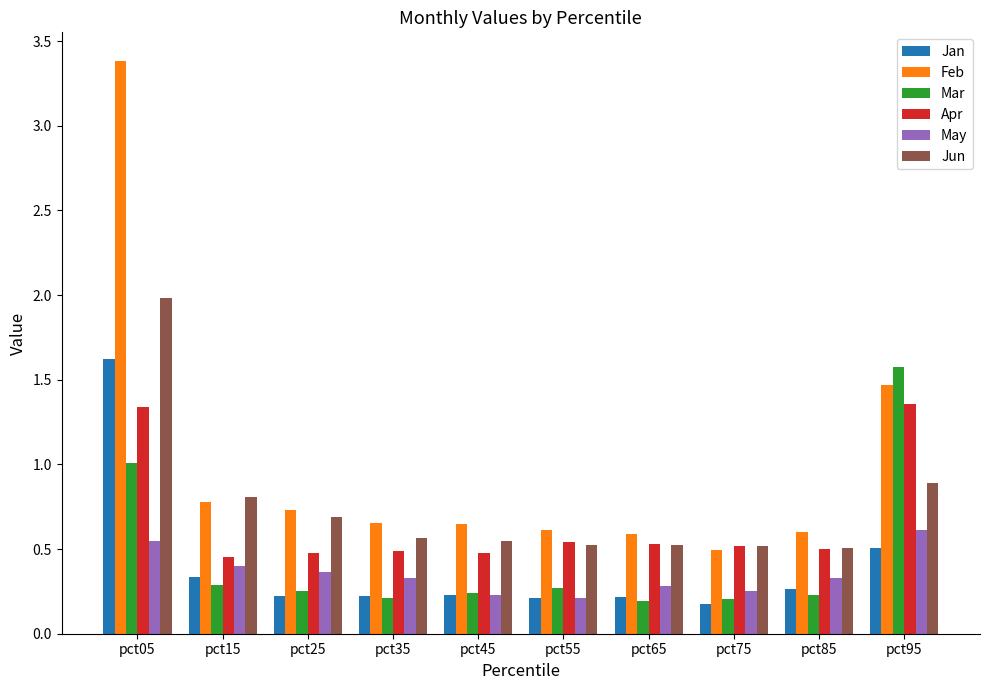

How many groups of bars are there?

10